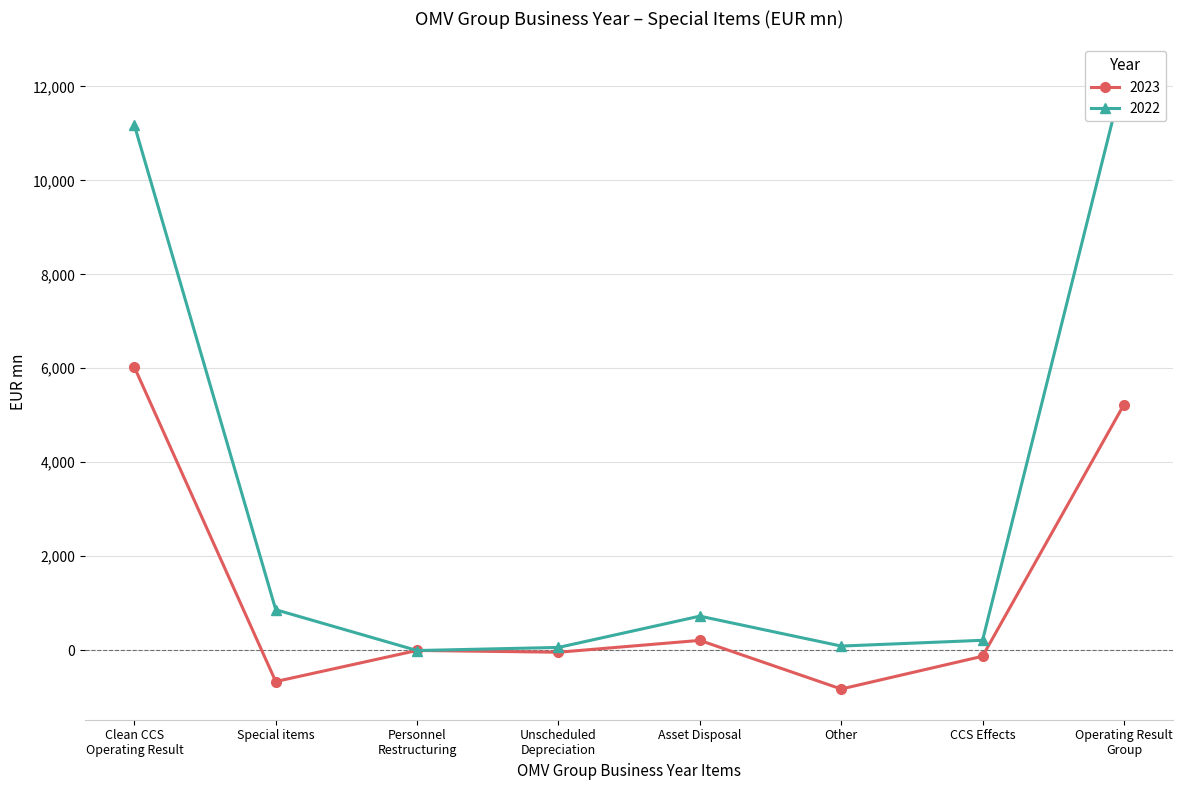

At which category does the chart reach its peak across all series?

Operating Result
Group